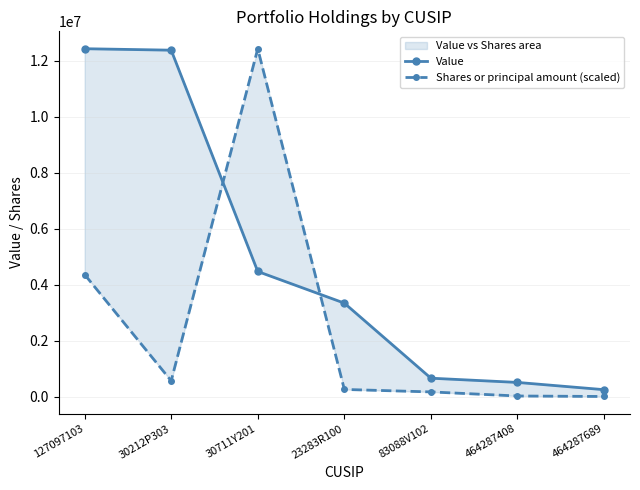

Where does the Value series first go above 3342000?

127097103